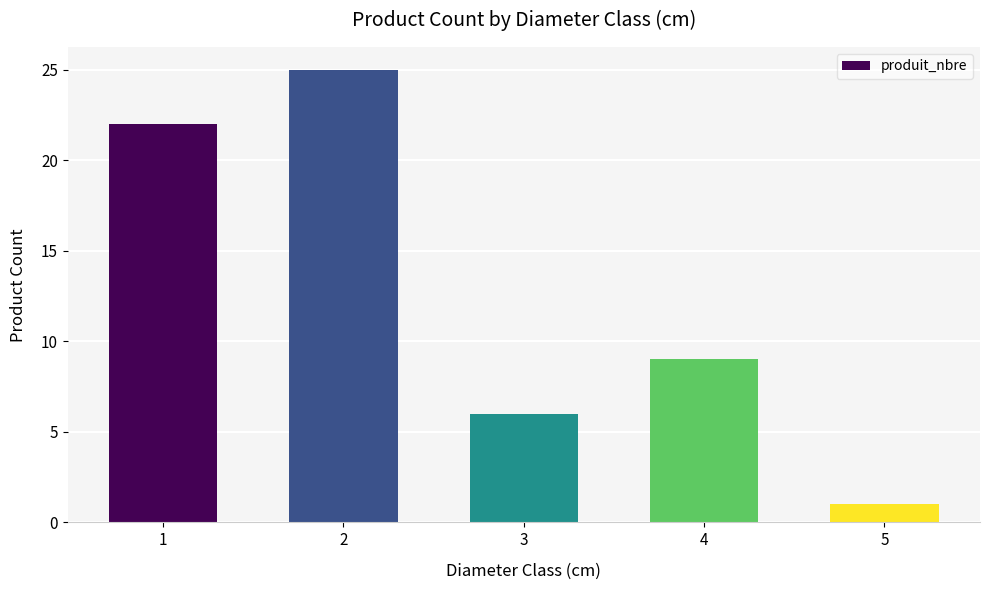

How many data points does each series have?

5